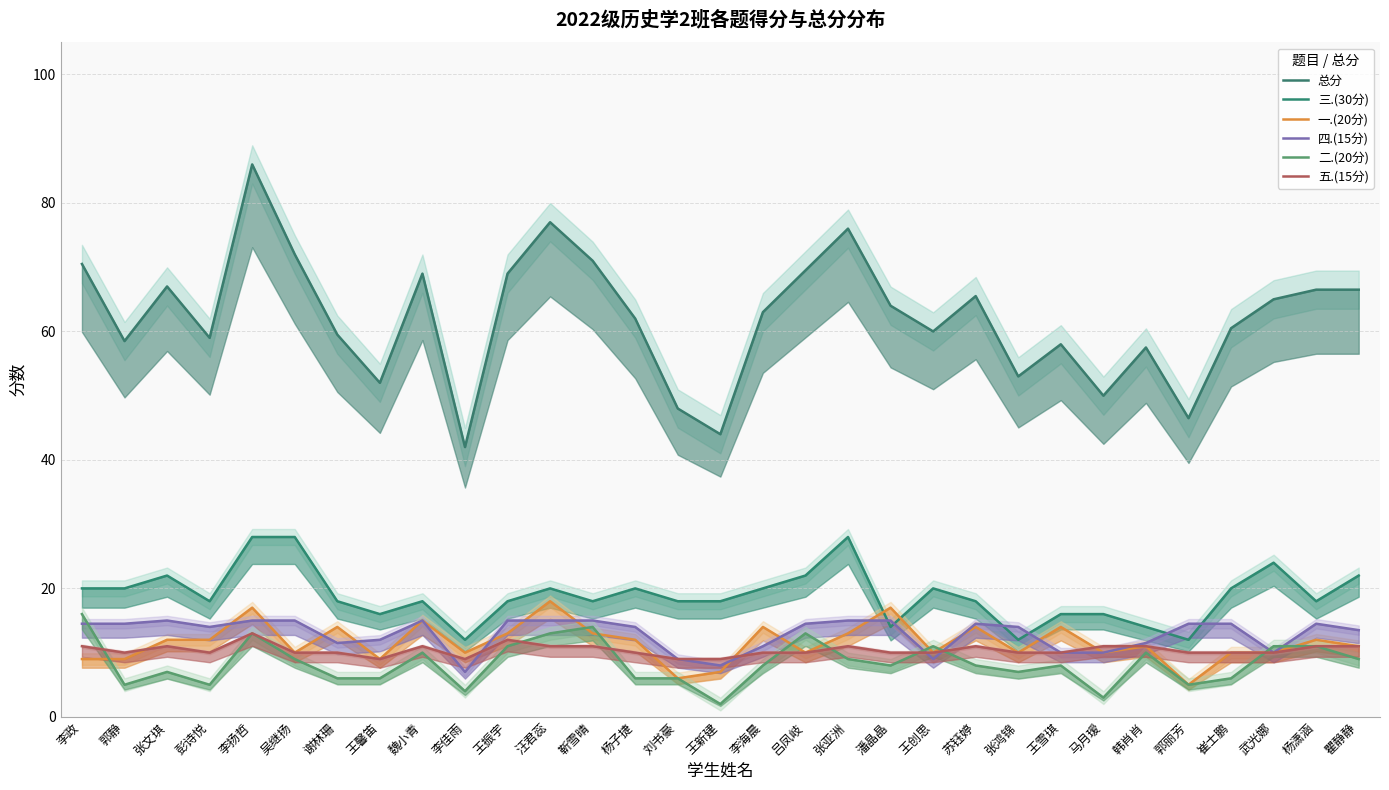

Reading left to right, transcribe all the data shown in this chart.

总分: 70.5	58.5	67.0	59.0	86.0	72.0	59.5	52.0	69.0	42.0	69.0	77.0	71.0	62.0	48.0	44.0	63.0	69.5	76.0	64.0	60.0	65.5	53.0	58.0	50.0	57.5	46.5	60.5	65.0	66.5	66.5
三.(30分): 20.0	20.0	22.0	18.0	28.0	28.0	18.0	16.0	18.0	12.0	18.0	20.0	18.0	20.0	18.0	18.0	20.0	22.0	28.0	14.0	20.0	18.0	12.0	16.0	16.0	14.0	12.0	20.0	24.0	18.0	22.0
一.(20分): 9.0	9.0	12.0	12.0	17.0	10.0	14.0	9.0	15.0	10.0	13.0	18.0	13.0	12.0	6.0	7.0	14.0	10.0	13.0	17.0	10.0	14.0	10.0	14.0	10.0	11.0	5.0	10.0	10.0	12.0	11.0
四.(15分): 14.5	14.5	15.0	14.0	15.0	15.0	11.5	12.0	15.0	7.0	15.0	15.0	15.0	14.0	9.0	8.0	11.0	14.5	15.0	15.0	9.0	14.5	14.0	10.0	10.0	11.5	14.5	14.5	10.0	14.5	13.5
二.(20分): 16.0	5.0	7.0	5.0	13.0	9.0	6.0	6.0	10.0	4.0	11.0	13.0	14.0	6.0	6.0	2.0	8.0	13.0	9.0	8.0	11.0	8.0	7.0	8.0	3.0	10.0	5.0	6.0	11.0	11.0	9.0
五.(15分): 11.0	10.0	11.0	10.0	13.0	10.0	10.0	9.0	11.0	9.0	12.0	11.0	11.0	10.0	9.0	9.0	10.0	10.0	11.0	10.0	10.0	11.0	10.0	10.0	11.0	11.0	10.0	10.0	10.0	11.0	11.0